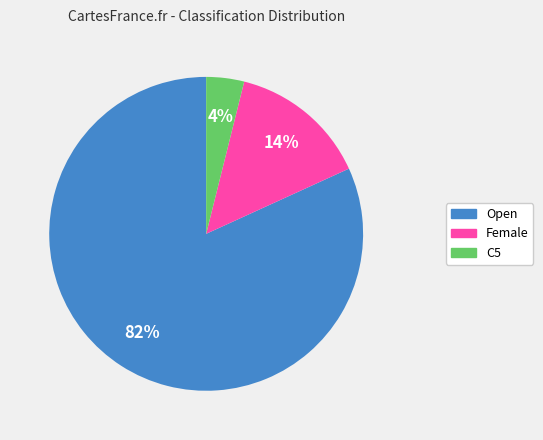

To the nearest percent, what is the difference between the C5 and Open slice percentages?

78%